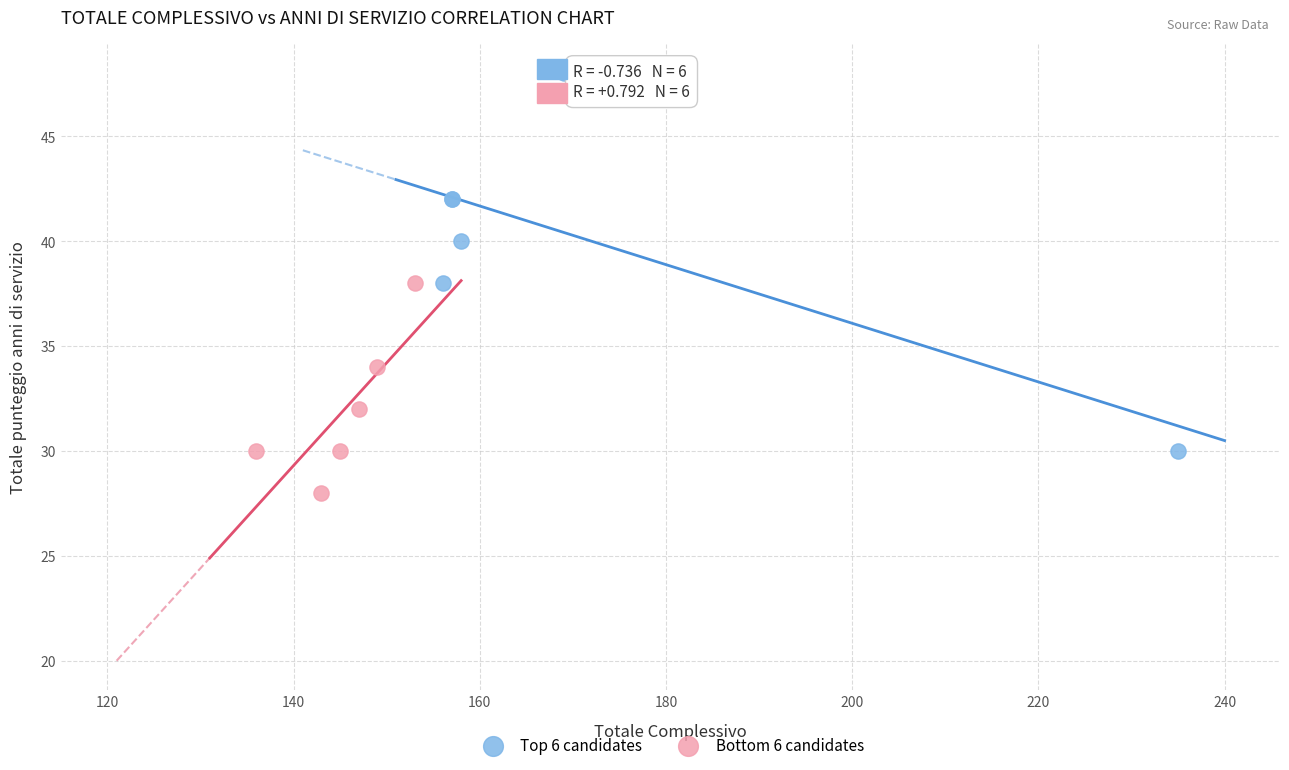

Which series reaches the maximum Y coordinate?

Top 6 candidates